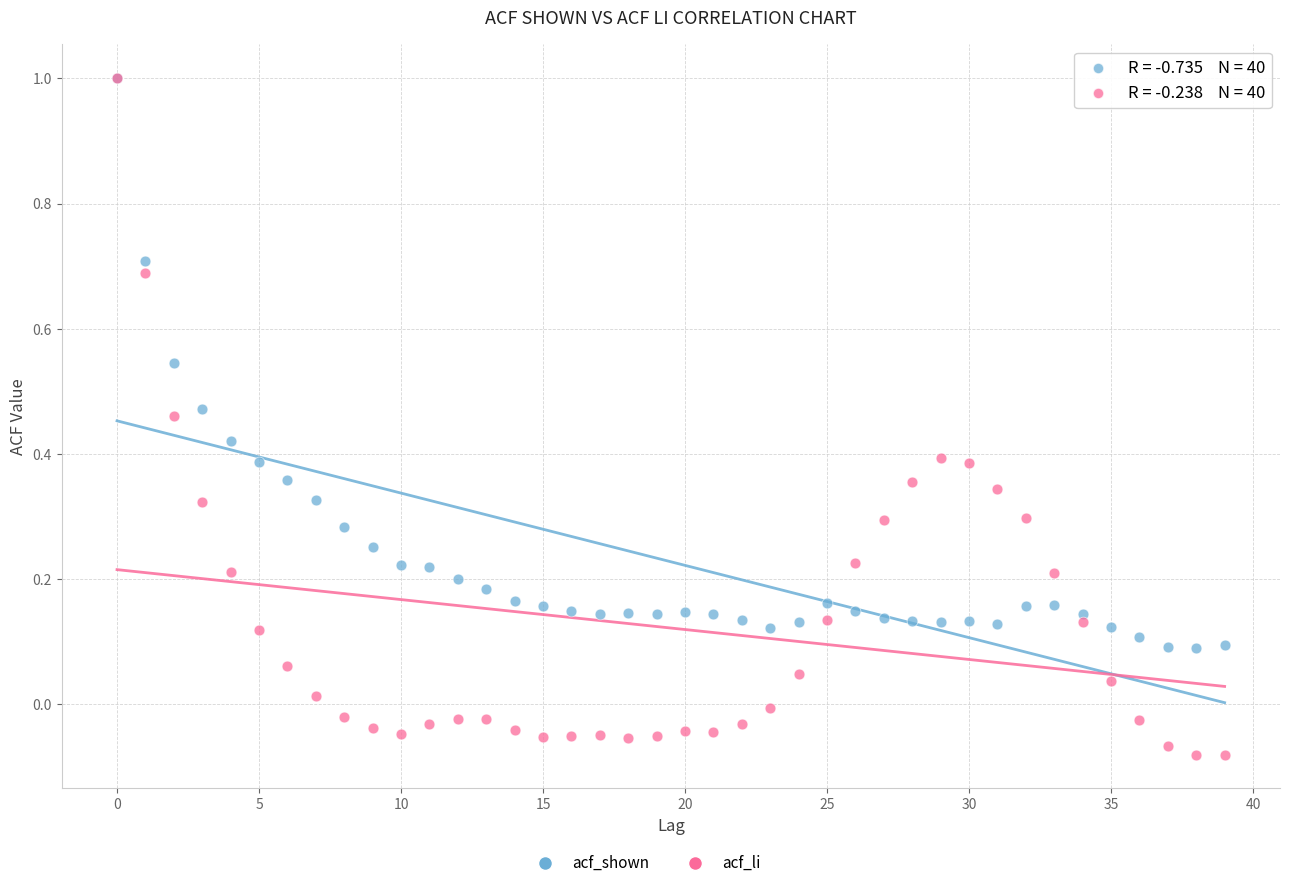

Which series has the largest Y range (max minus min)?

acf_li